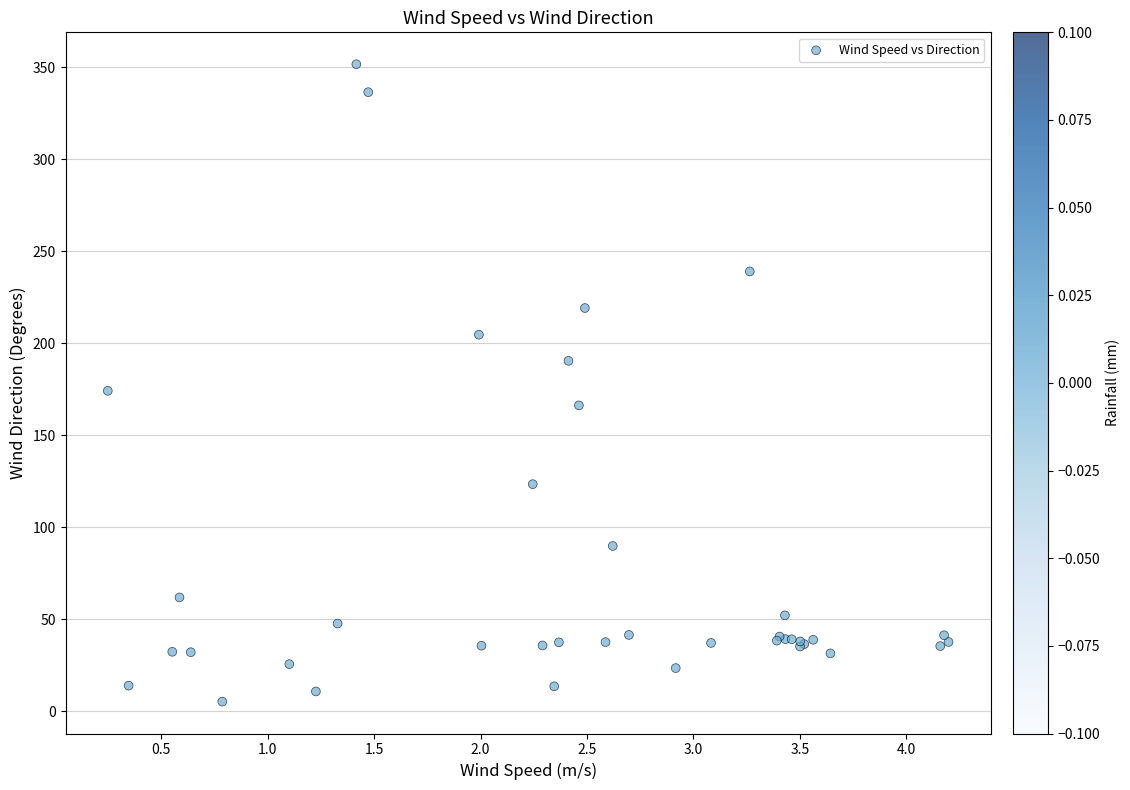

What Y value in the scatter plot is closest to 178?

174.1